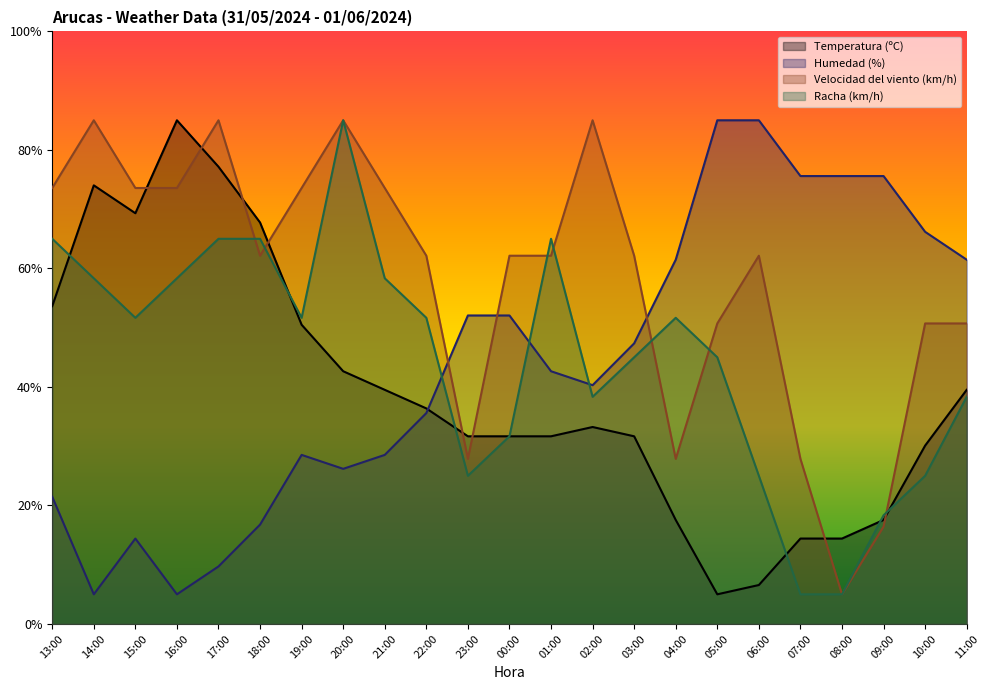

How many lines are shown in the chart?

4